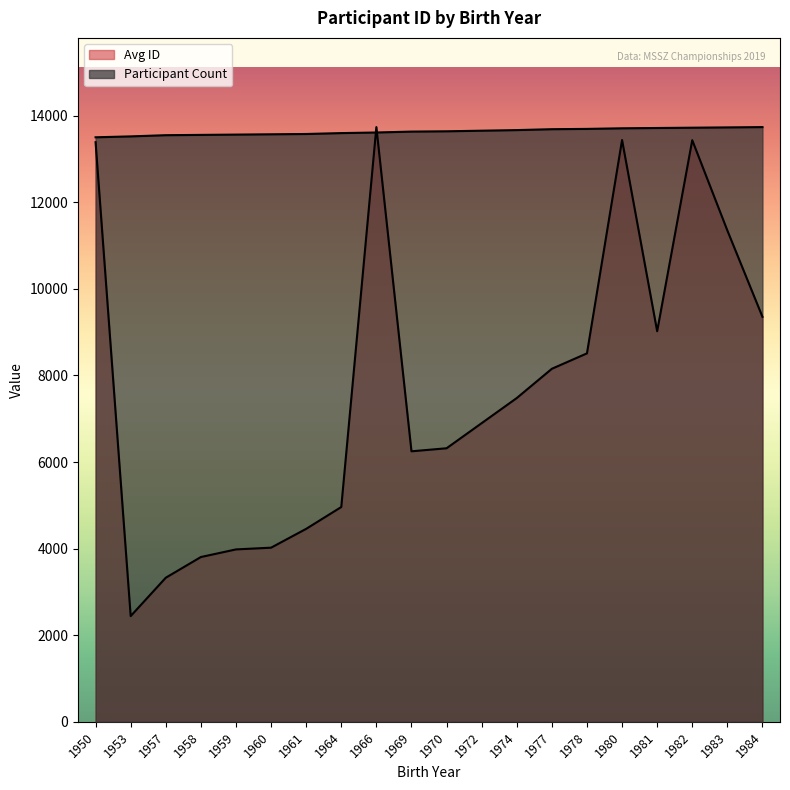

Rank the series at 1984 from lowest to highest value.

Avg ID, Participant Count